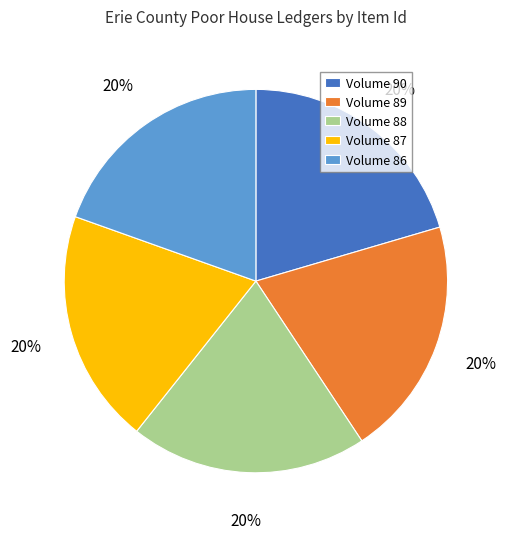

To the nearest percent, what is the combined percentage of Volume 88 and Volume 87?

40%